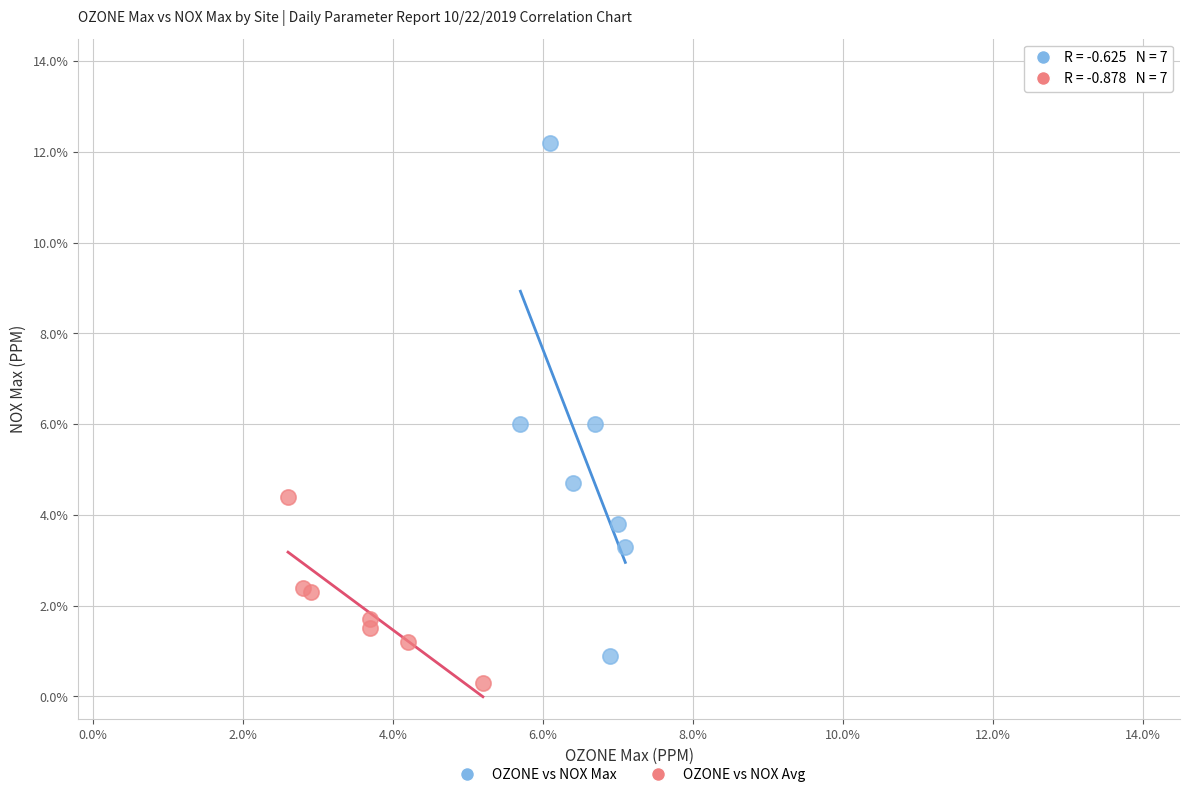

Which series contains the highest Y value?

OZONE vs NOX Max